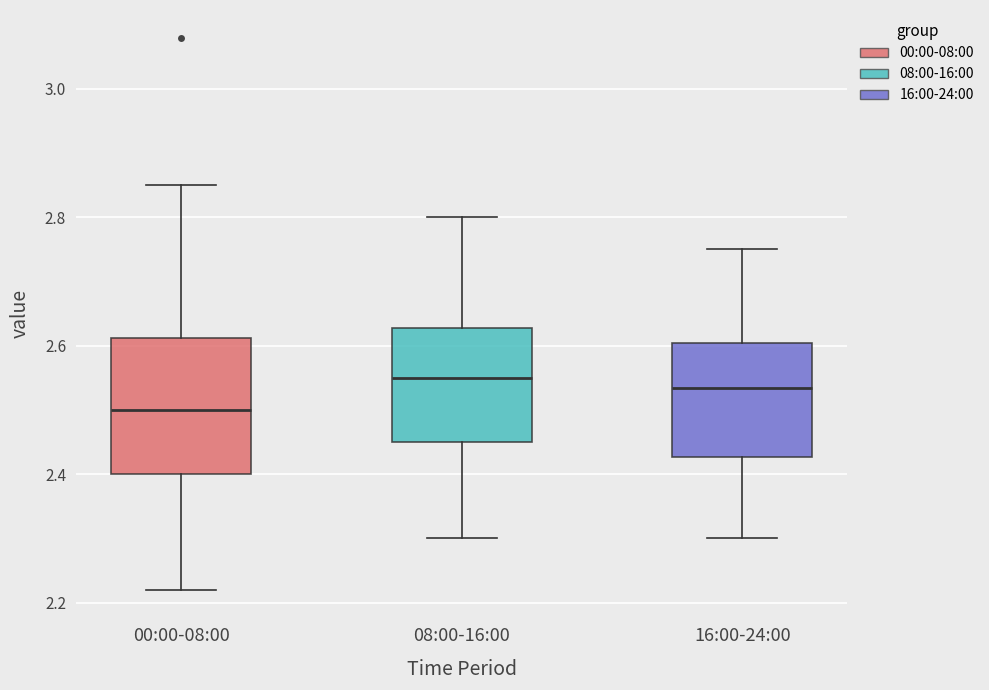

Which box is the tallest, from its lower edge to its upper edge?

00:00-08:00